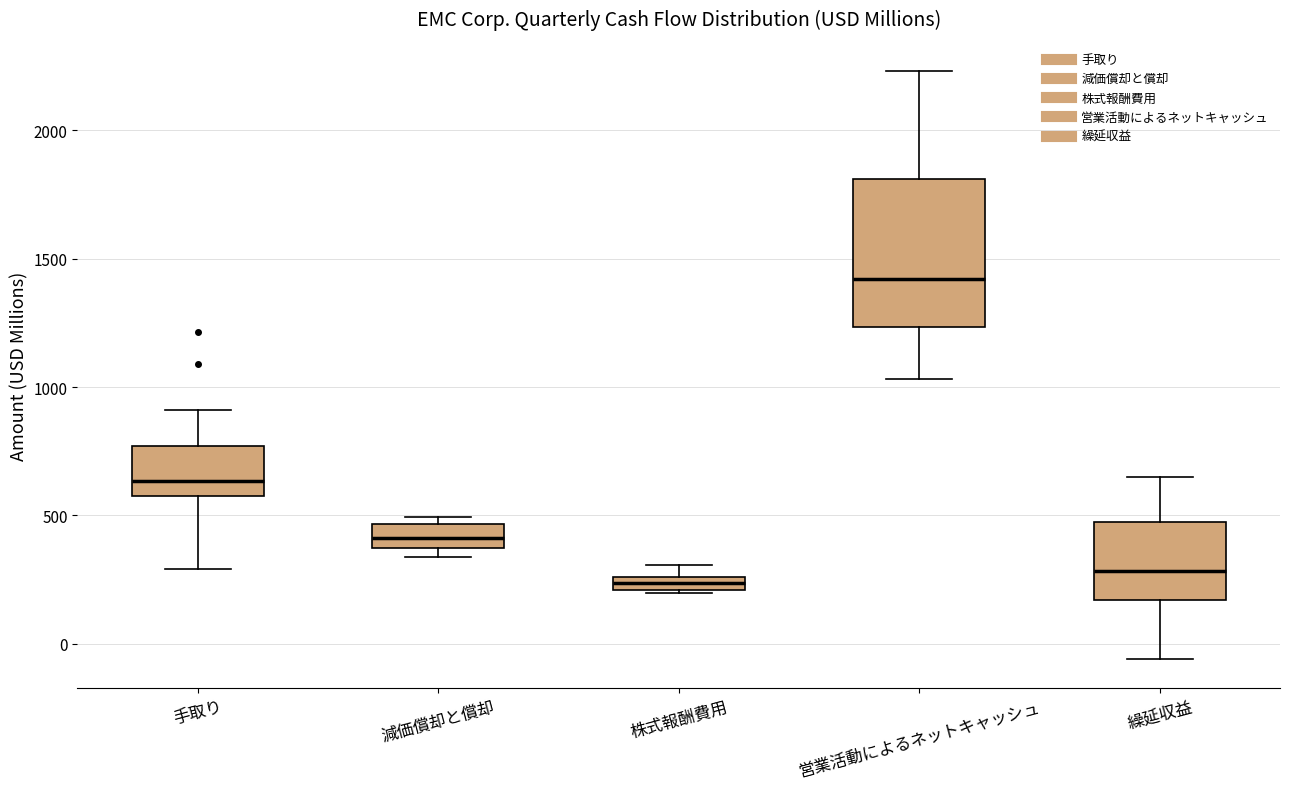

Comparing the boxes themselves (not the whiskers), which one is the tallest?

営業活動によるネットキャッシュ